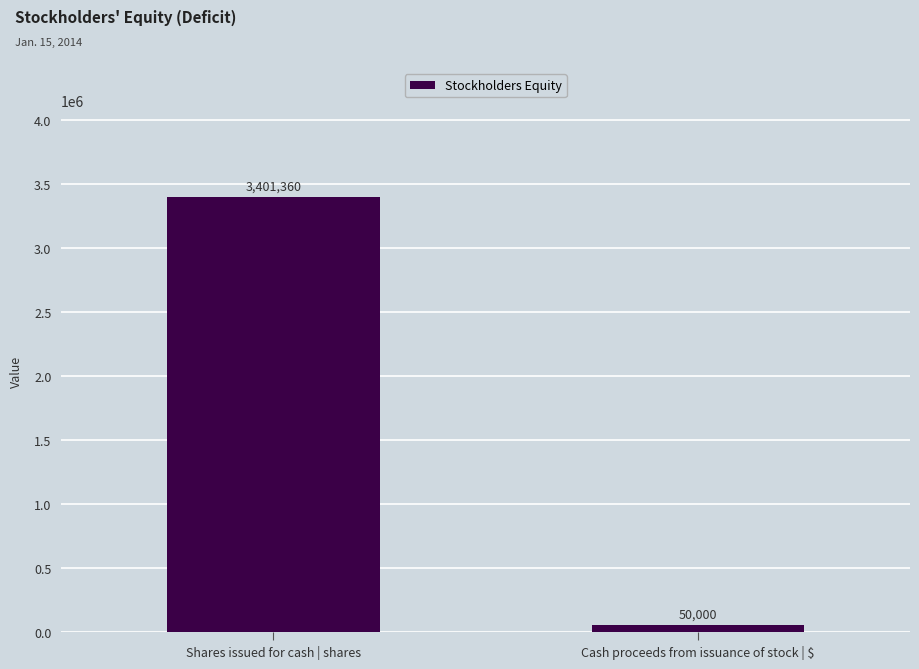

The value at Cash proceeds from issuance of stock | $ is 50000. True or false?

True